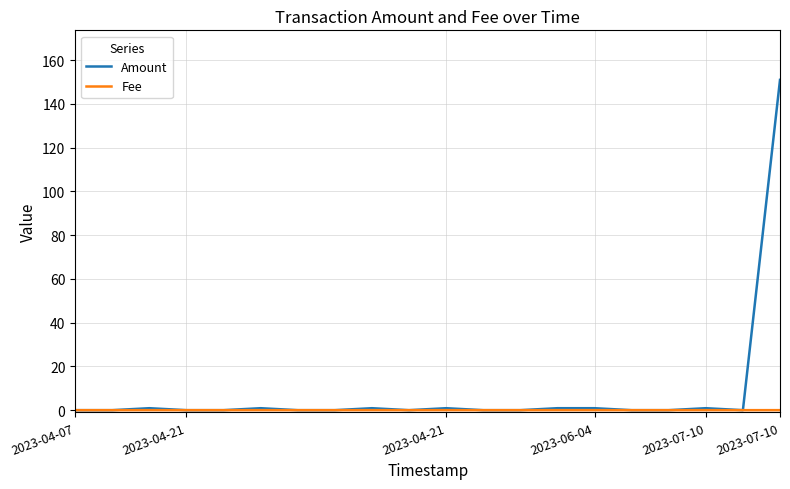

Which series has the widest spread of values?

Amount